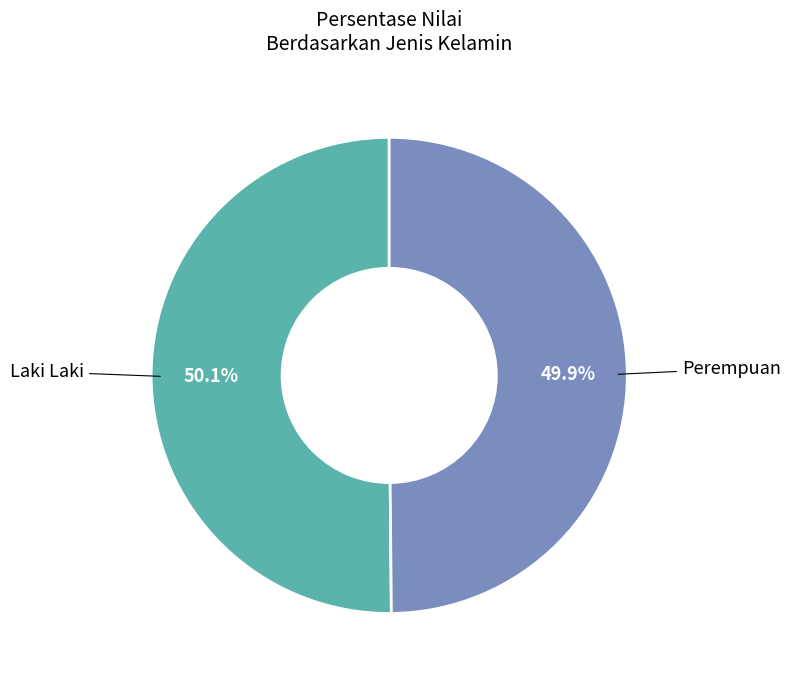

Is there any slice that represents more than half of the pie?

Yes